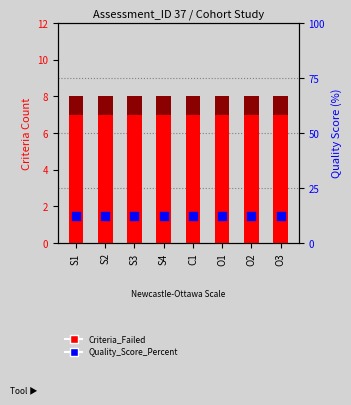

Is the value of Quality_Score_Percent at O3 greater than the value of Criteria_Passed at S1?

Yes